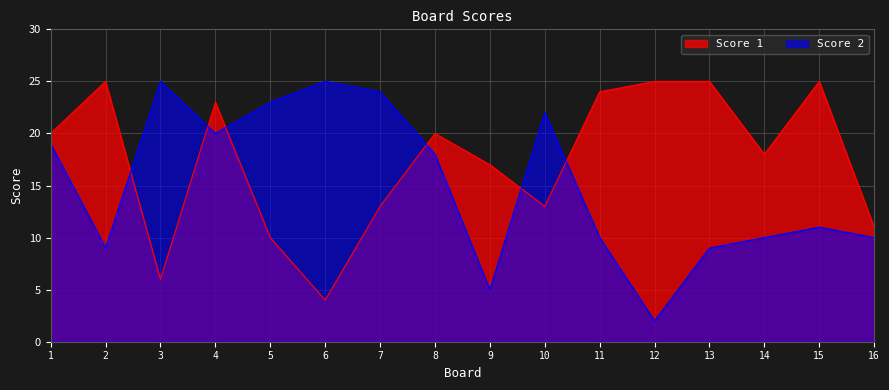

What is the highest value of the Score 1 series?

25